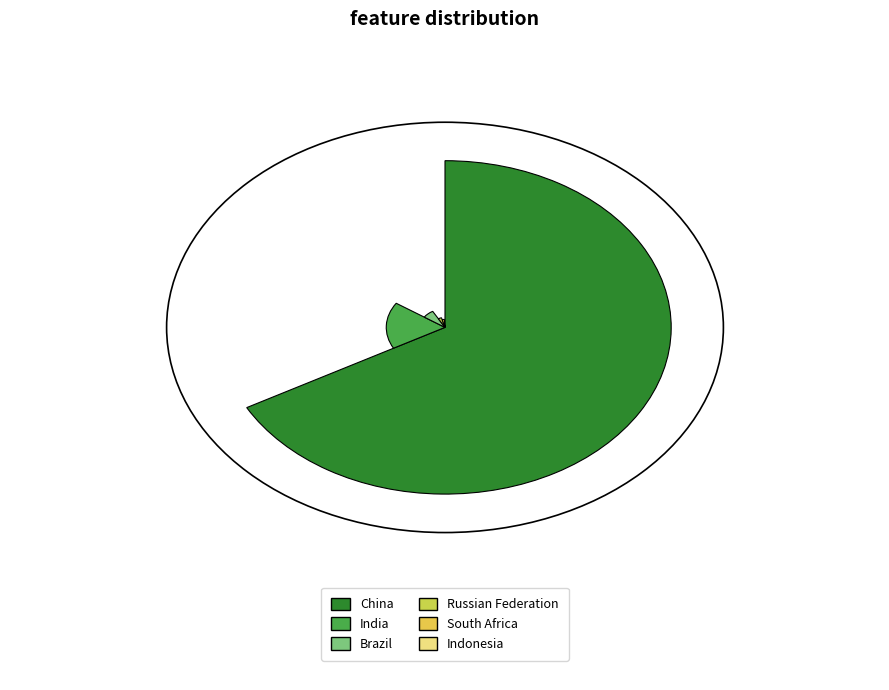

Is it true that Brazil is 7% of the pie?

True